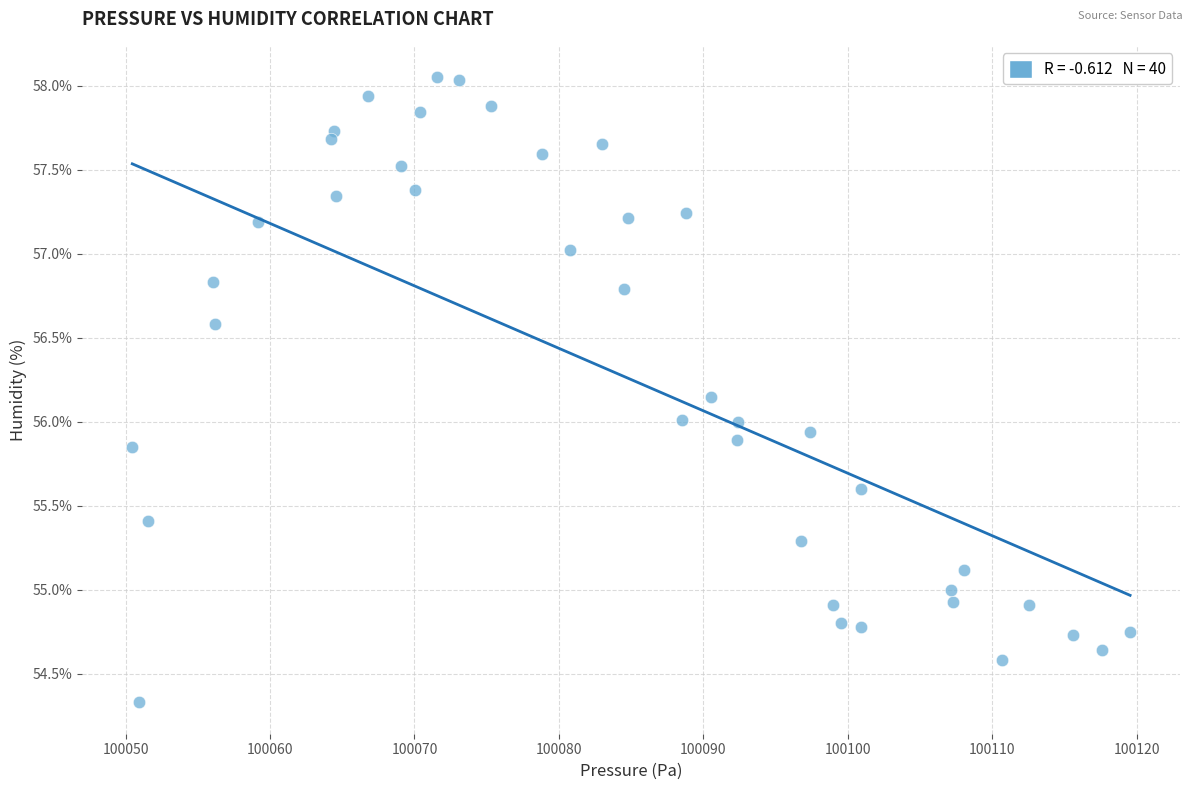

What is the range of X values (max minus min)?

69.1